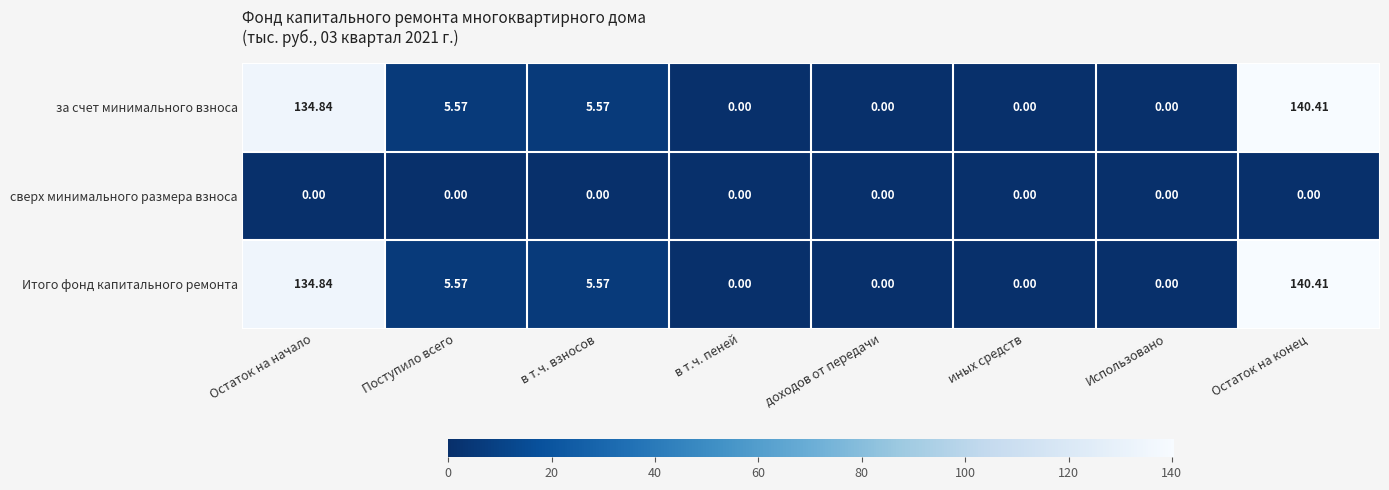

Which label corresponds to the largest value in the chart?

Остаток на конец